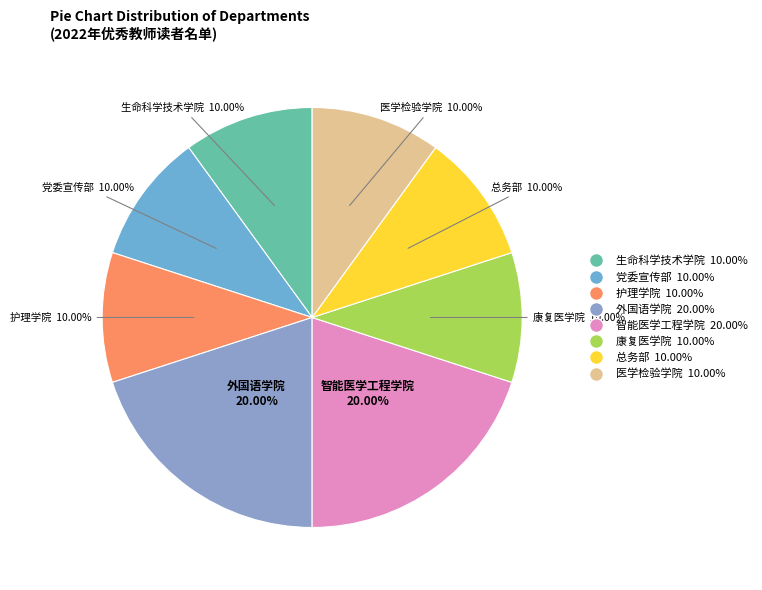

Does 生命科学技术学院 represent more than half of the total?

No